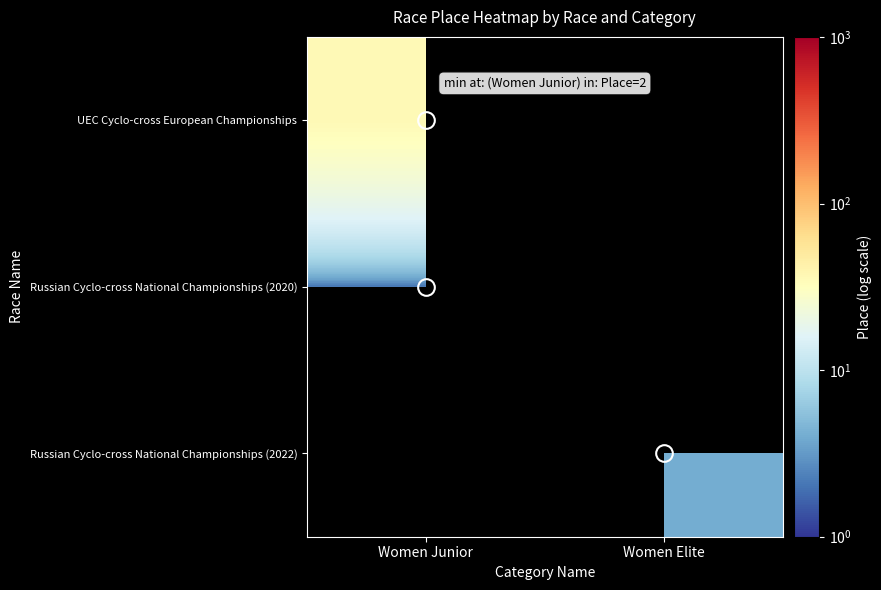

Rank the series by their average value, from lowest to highest.

UEC Cyclo-cross European Championships, Russian Cyclo-cross National Championships (2020), Russian Cyclo-cross National Championships (2022)